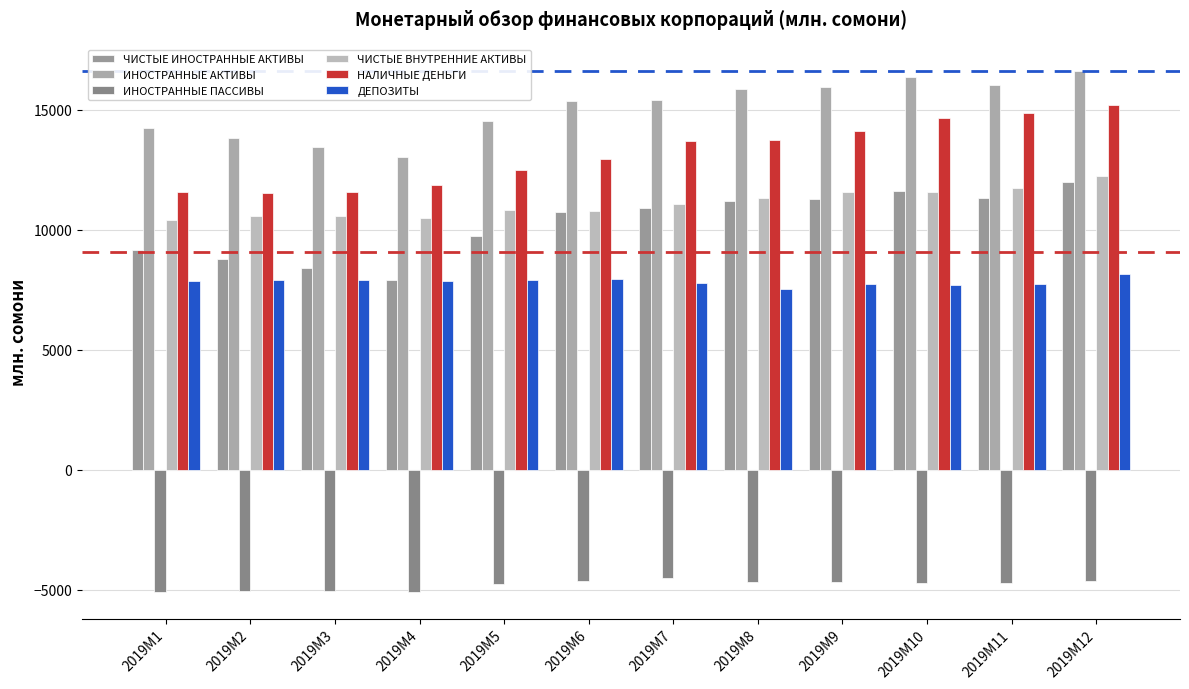

Which series has the largest total across all categories?

ИНОСТРАННЫЕ АКТИВЫ